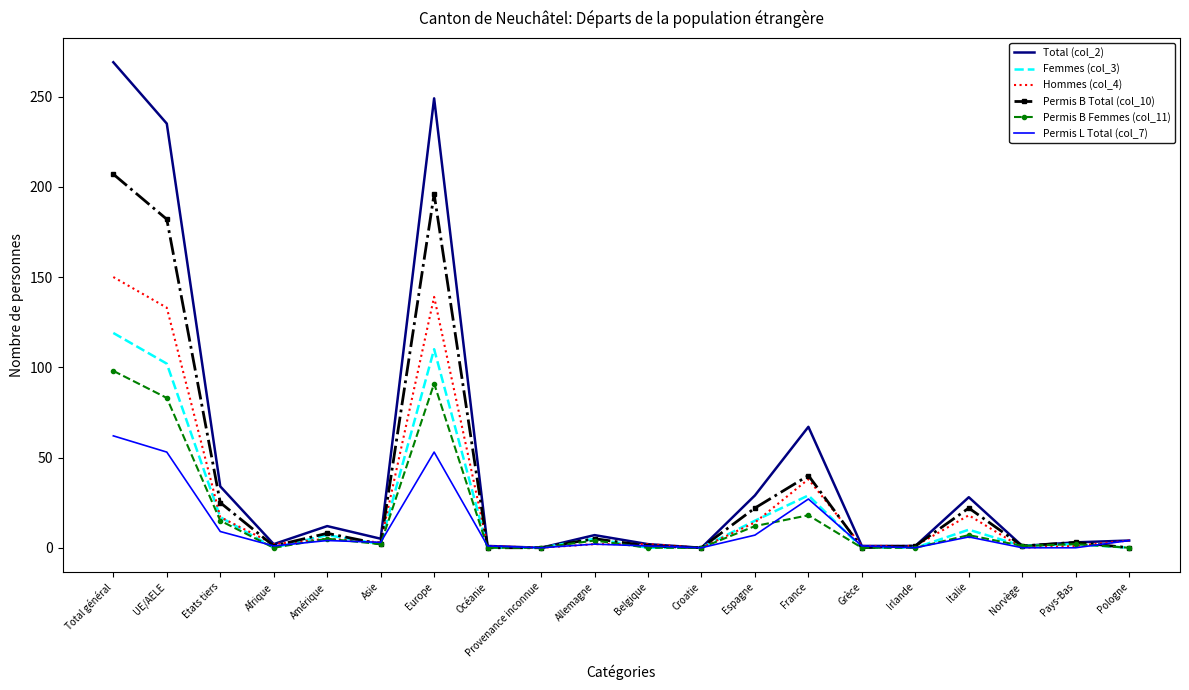

What is the sum of the Permis B Total (col_10) values at Grèce and Etats tiers?

25